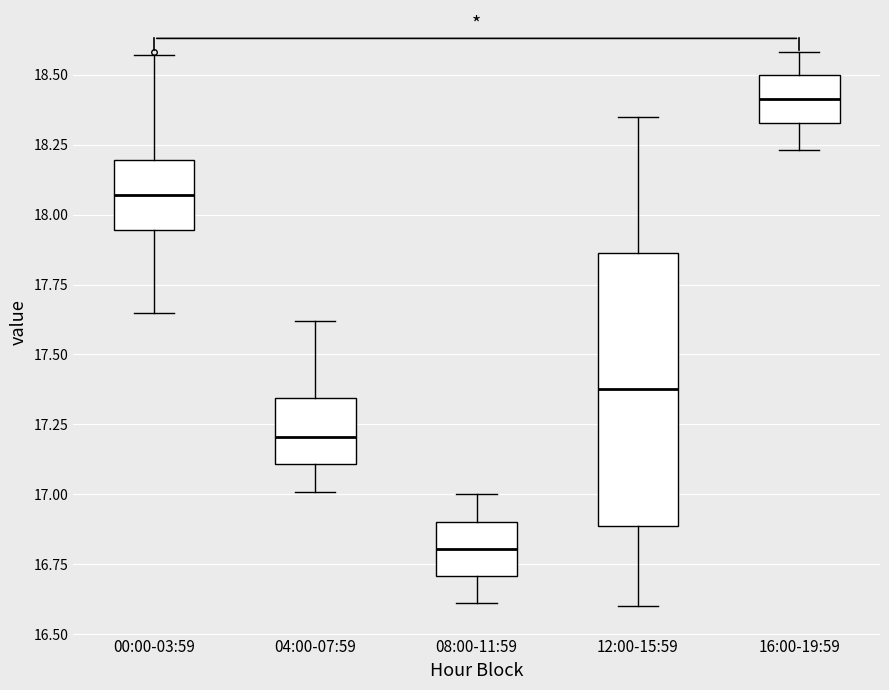

Reading left to right, read every box against the y-axis: the position of its median line, the range the box covers, and the ends of its whiskers. The values are not printed on the chart, so give them approximately, as read against the axis.

00:00-03:59: median 18.05, box 17.95 to 18.20, whiskers 17.65 to 18.55
04:00-07:59: median 17.20, box 17.10 to 17.35, whiskers 17.00 to 17.60
08:00-11:59: median 16.80, box 16.70 to 16.90, whiskers 16.60 to 17.00
12:00-15:59: median 17.40, box 16.90 to 17.85, whiskers 16.60 to 18.35
16:00-19:59: median 18.40, box 18.35 to 18.50, whiskers 18.25 to 18.60